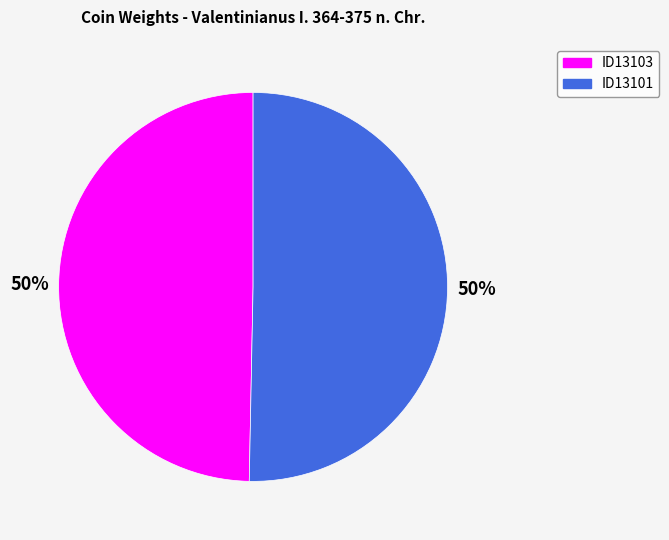

True or false: ID13101 accounts for 50% of the total.

True